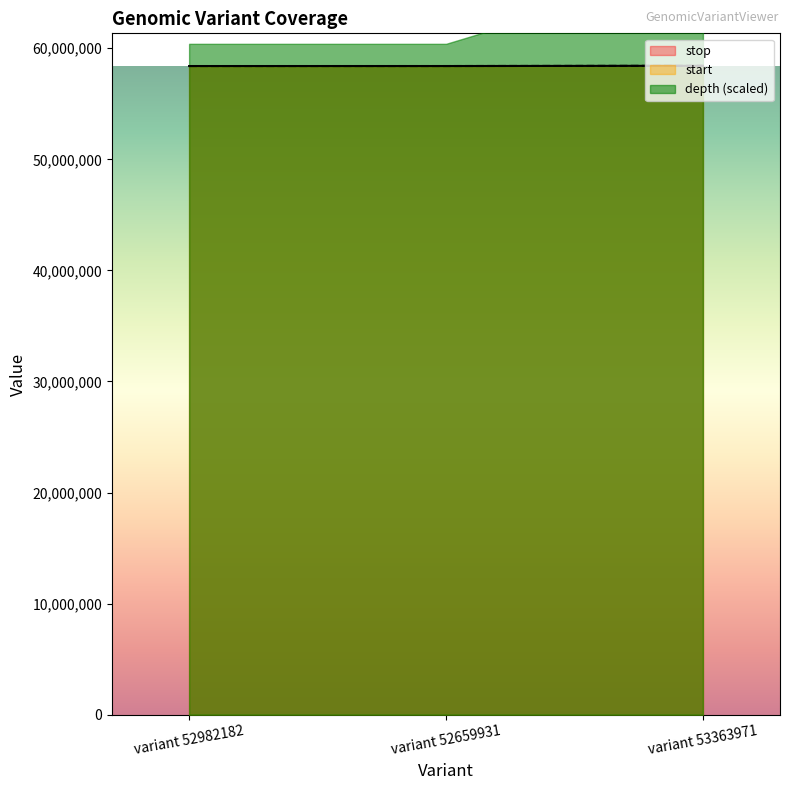

The start series shows 58401641 at variant 52659931. True or false?

True